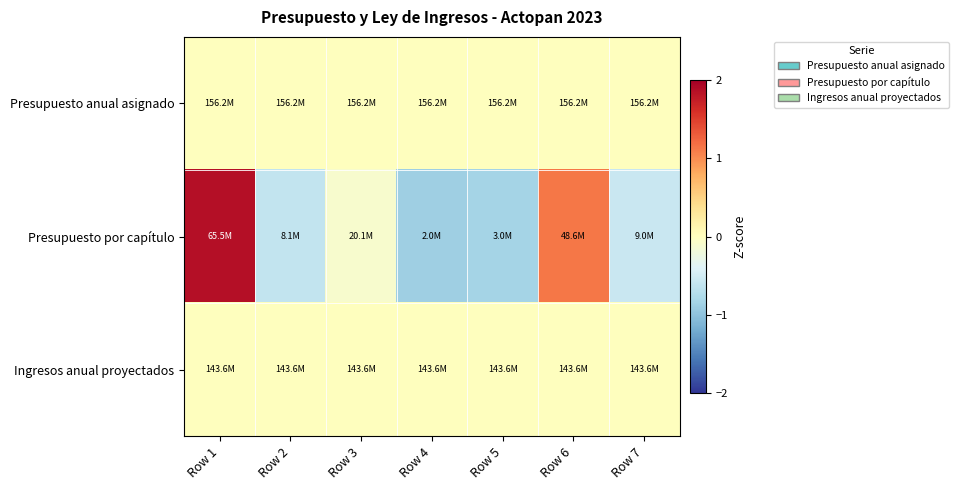

What is the total value across all series at Row 5?

-0.8